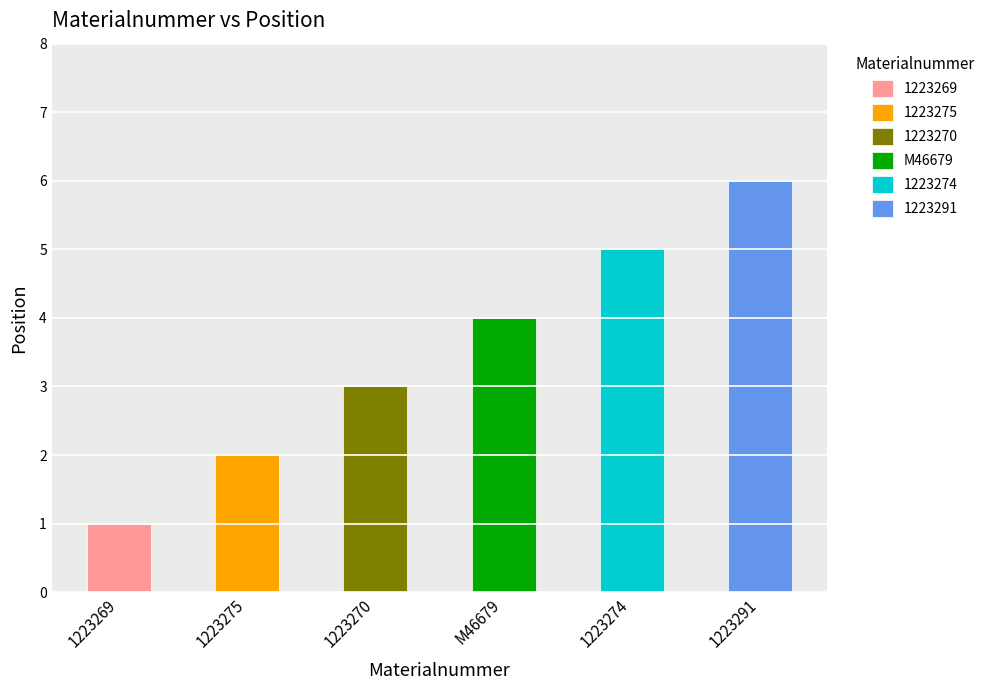

Are the bars grouped side by side (vs. stacked)?

No